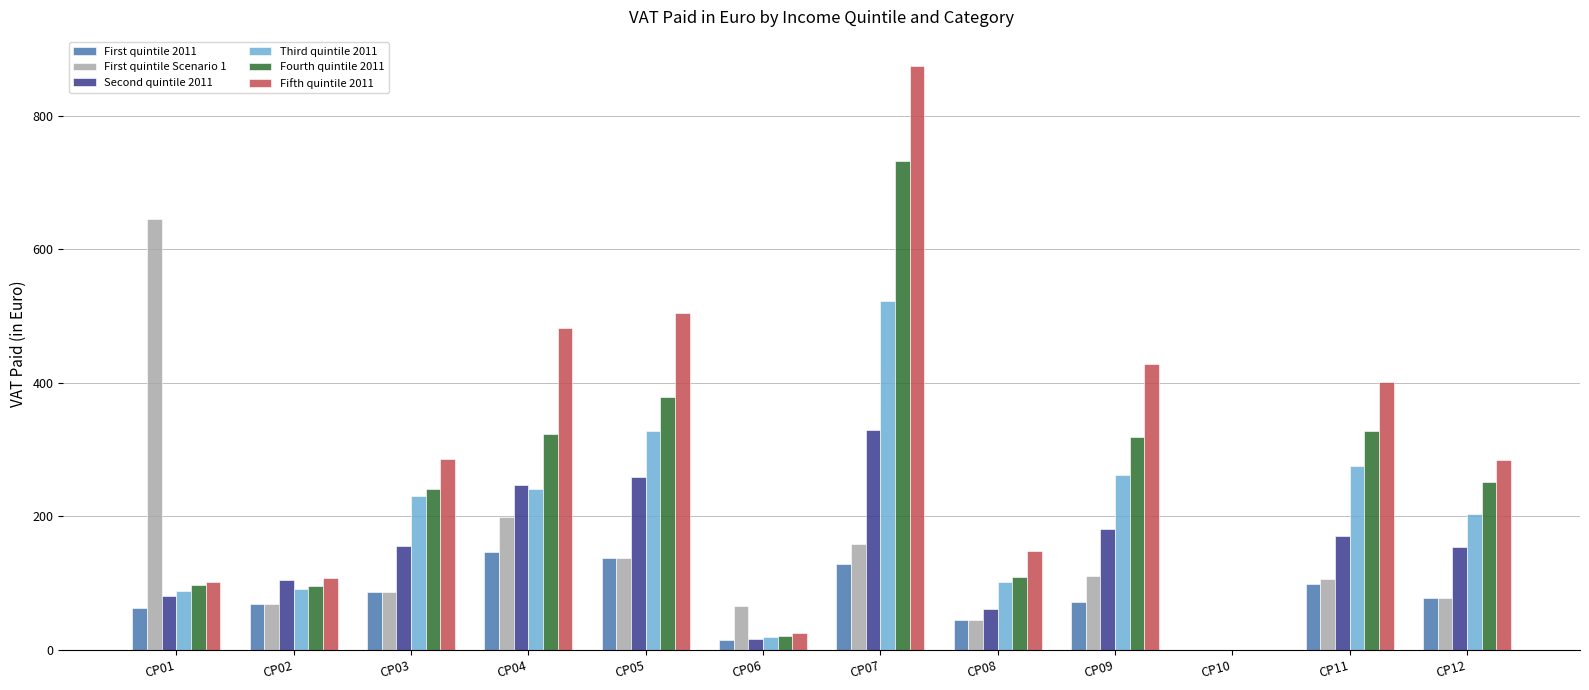

Which series changed the most between CP01 and CP02?

First quintile Scenario 1